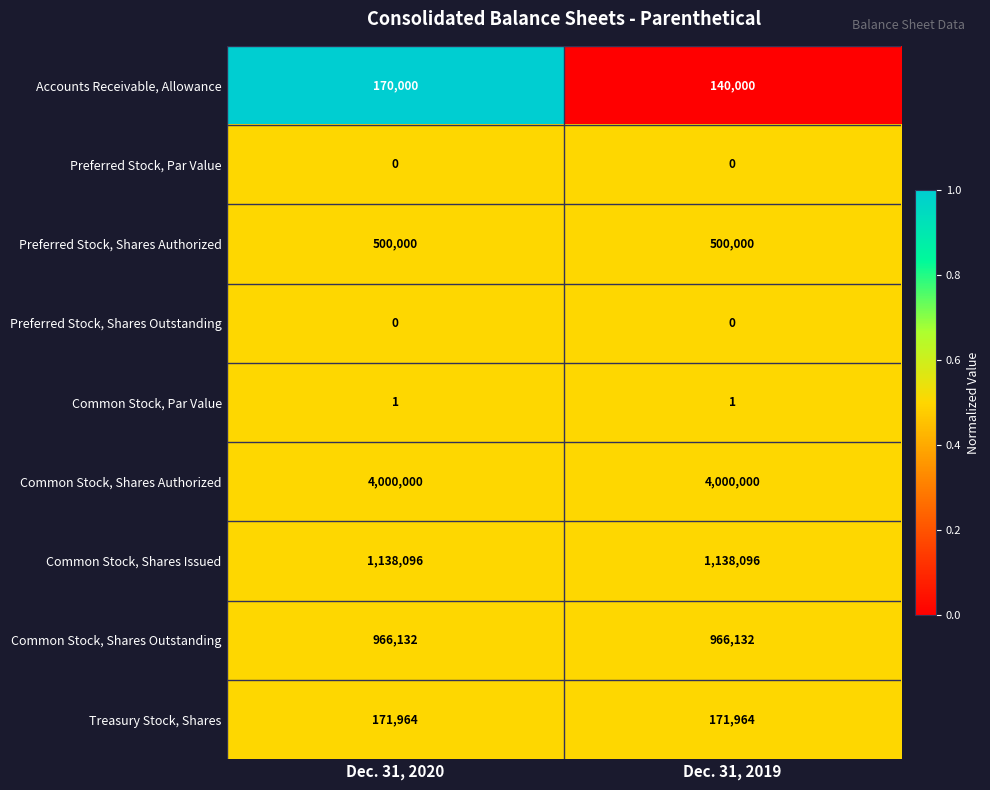

Reading left to right, transcribe all the data shown in this chart.

Accounts Receivable, Allowance: 170000	140000
Preferred Stock, Par Value: 0	0
Preferred Stock, Shares Authorized: 500000	500000
Preferred Stock, Shares Outstanding: 0	0
Common Stock, Par Value: 1	1
Common Stock, Shares Authorized: 4000000	4000000
Common Stock, Shares Issued: 1138096	1138096
Common Stock, Shares Outstanding: 966132	966132
Treasury Stock, Shares: 171964	171964